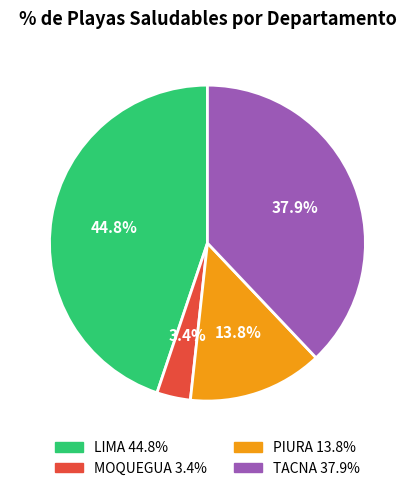

The TACNA slice represents 49% of the pie. True or false?

False